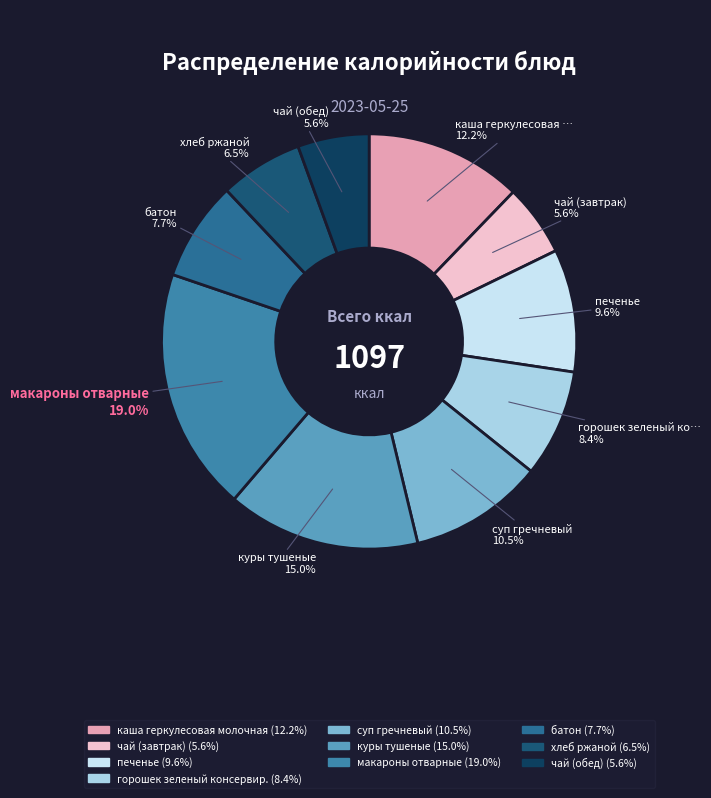

What percentage is the горошек зеленый консервир. slice, to the nearest percent?

8%